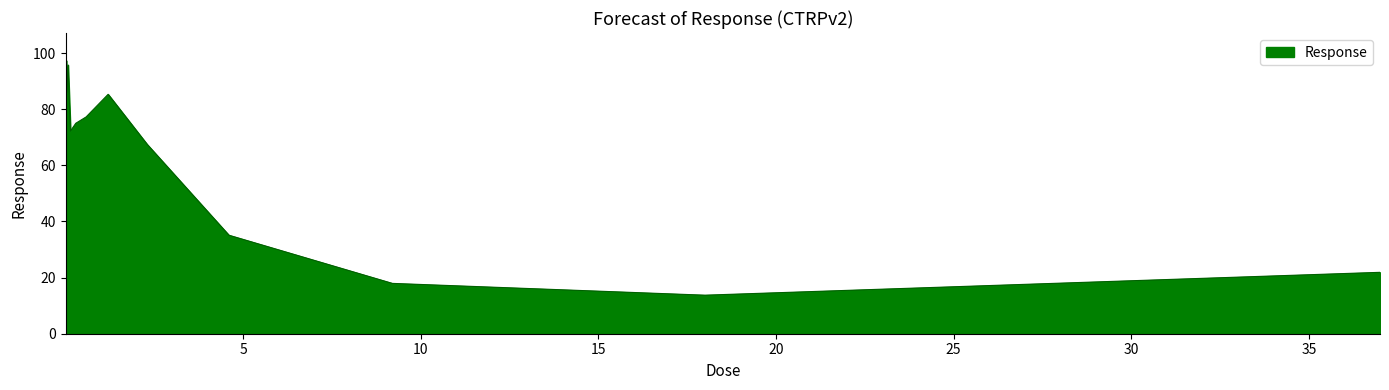

What is the smallest value displayed?

13.7